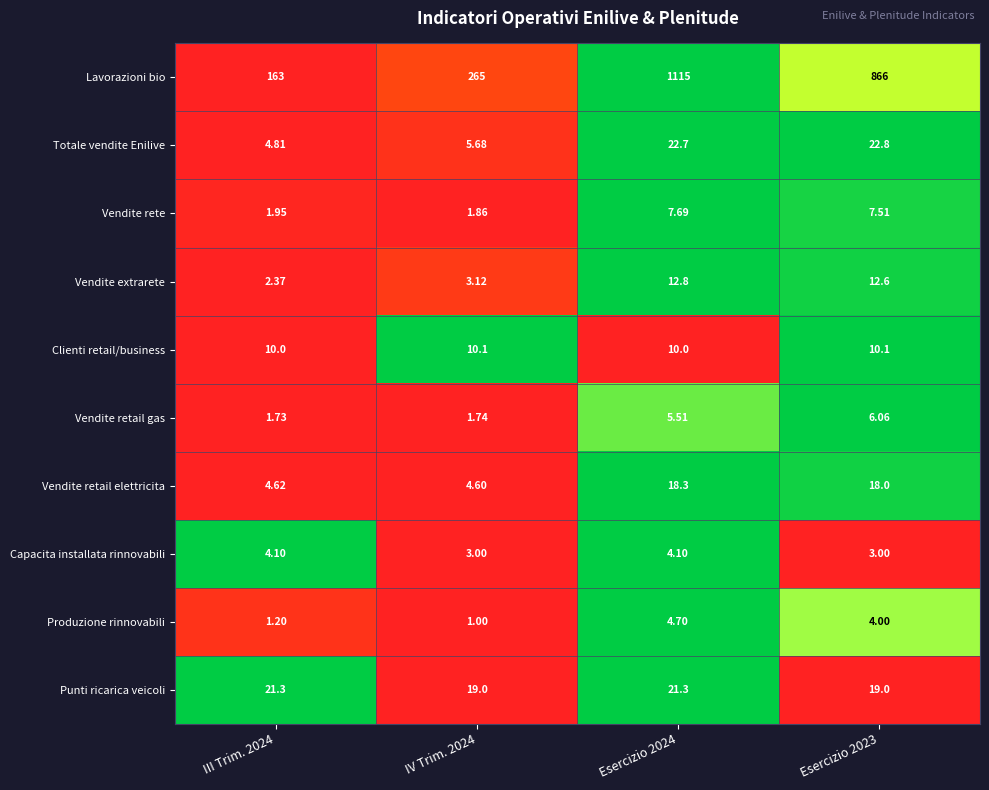

Which series has the largest total across all categories?

Lavorazioni bio